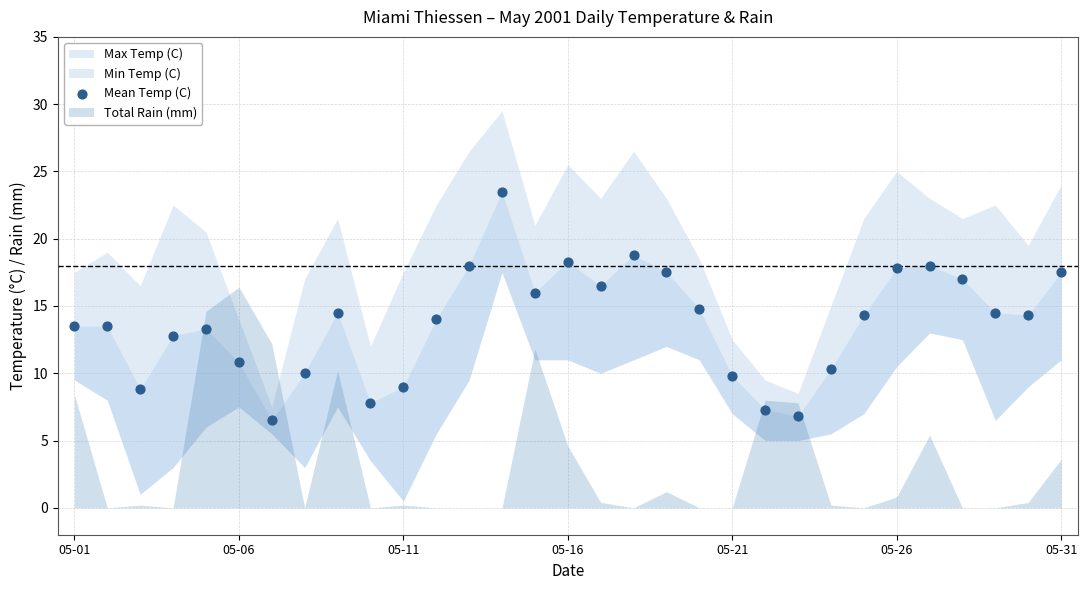

What is the range of Y values (max minus min)?

17.0